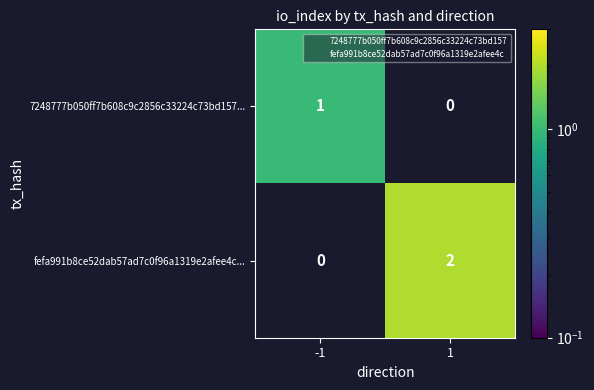

List the series in order of their overall mean, lowest first.

7248777b050ff7b608c9c2856c33224c73bd157..., fefa991b8ce52dab57ad7c0f96a1319e2afee4c...